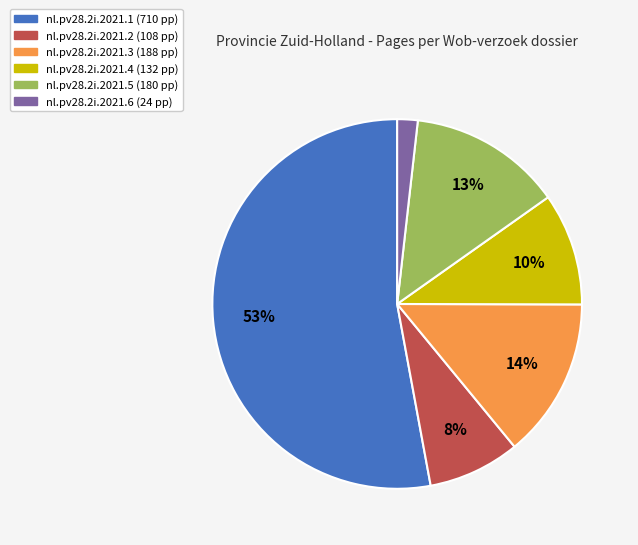

What percentage is the nl.pv28.2i.2021.3 slice, to the nearest percent?

14%